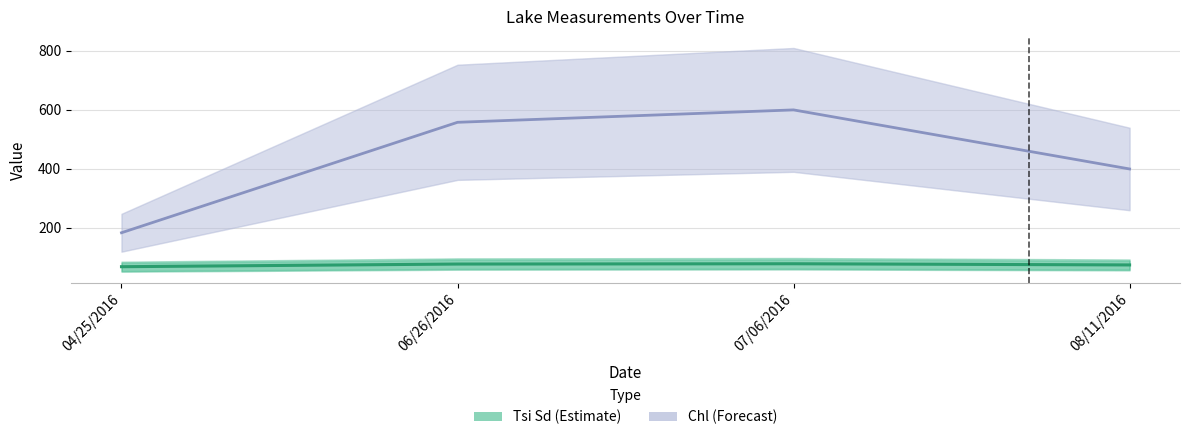

Does the chart have visible grid lines?

Yes